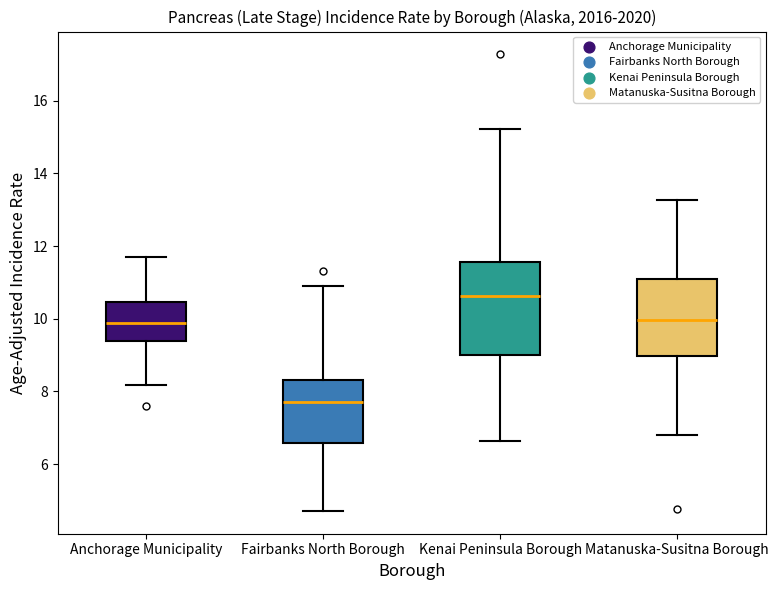

Reading left to right, transcribe this box plot: for each box, give where its median line is, the range the box spans, and where its two whiskers end, as read against the y-axis. The values are not printed on the chart, so give them approximately, as read against the axis.

Anchorage Municipality: median 9.8, box 9.4 to 10.4, whiskers 8.2 to 11.8
Fairbanks North Borough: median 7.6, box 6.6 to 8.4, whiskers 4.8 to 10.8
Kenai Peninsula Borough: median 10.6, box 9.0 to 11.6, whiskers 6.6 to 15.2
Matanuska-Susitna Borough: median 10.0, box 9.0 to 11.0, whiskers 6.8 to 13.2